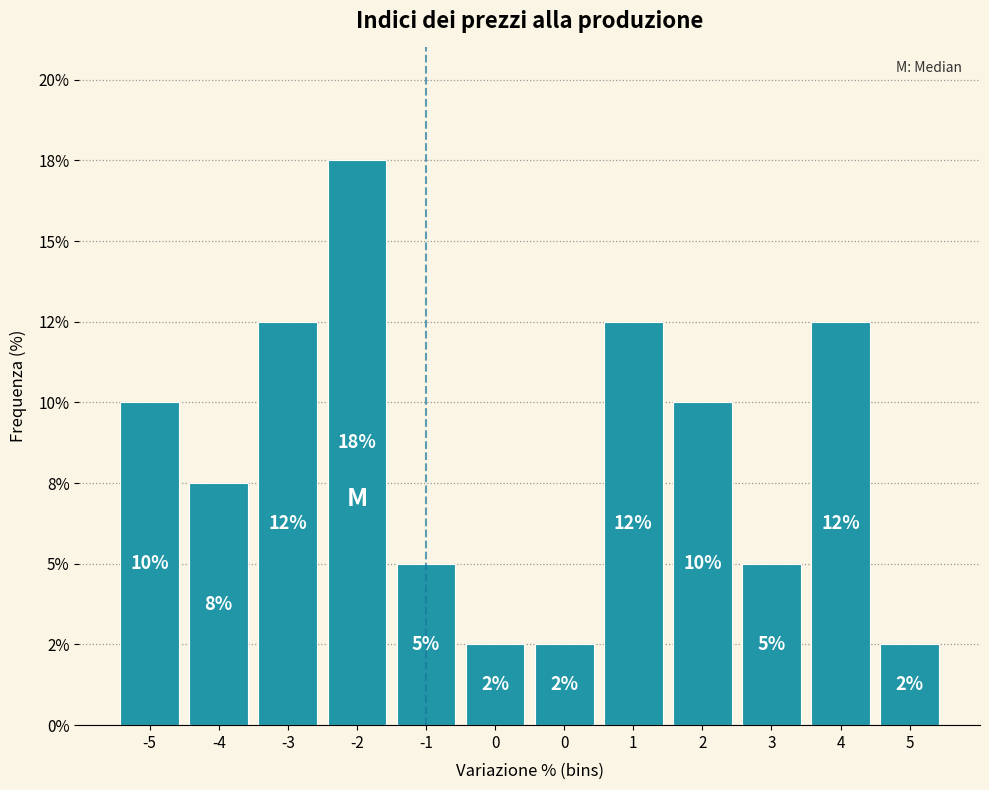

Are the bars horizontal?

No